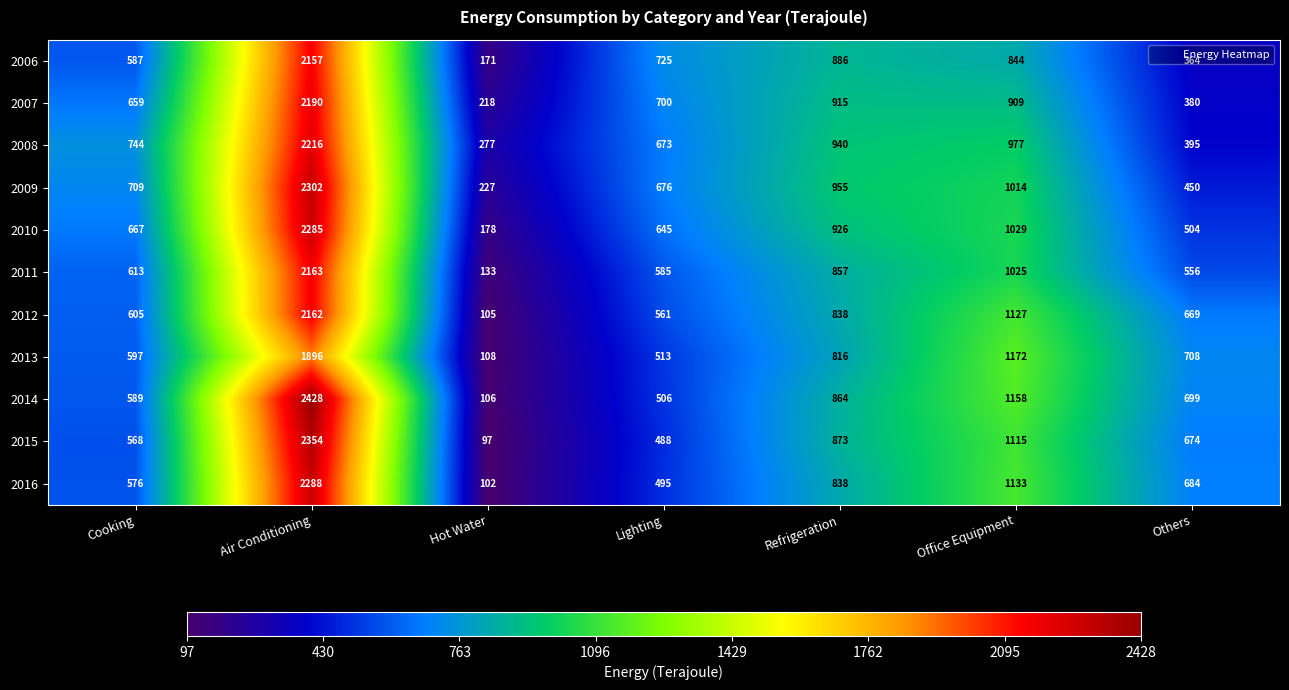

Where is 2008 nearest to the value 1246?

Office Equipment